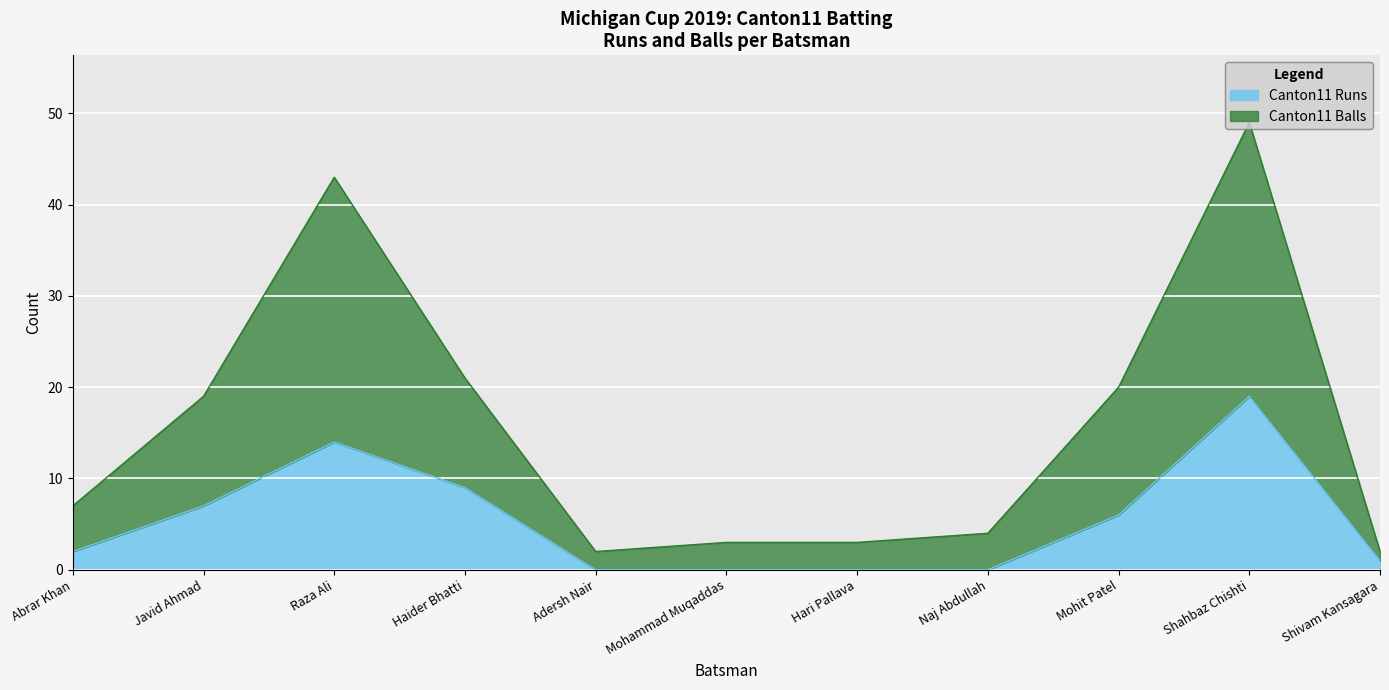

Where is the first local maximum for Canton11 Runs?

Raza Ali